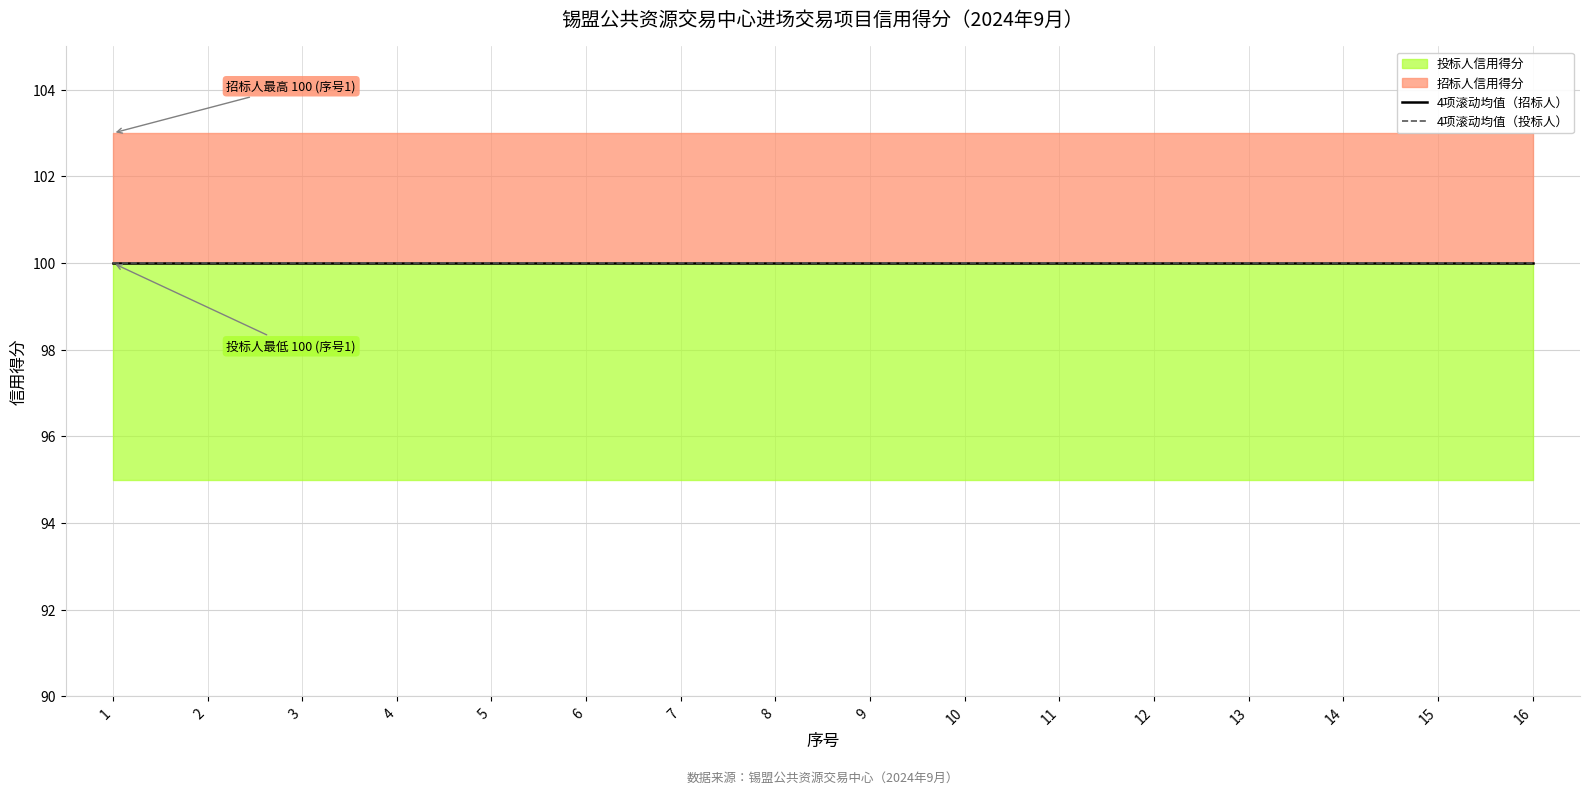

What is the total value across all series at 4?

200